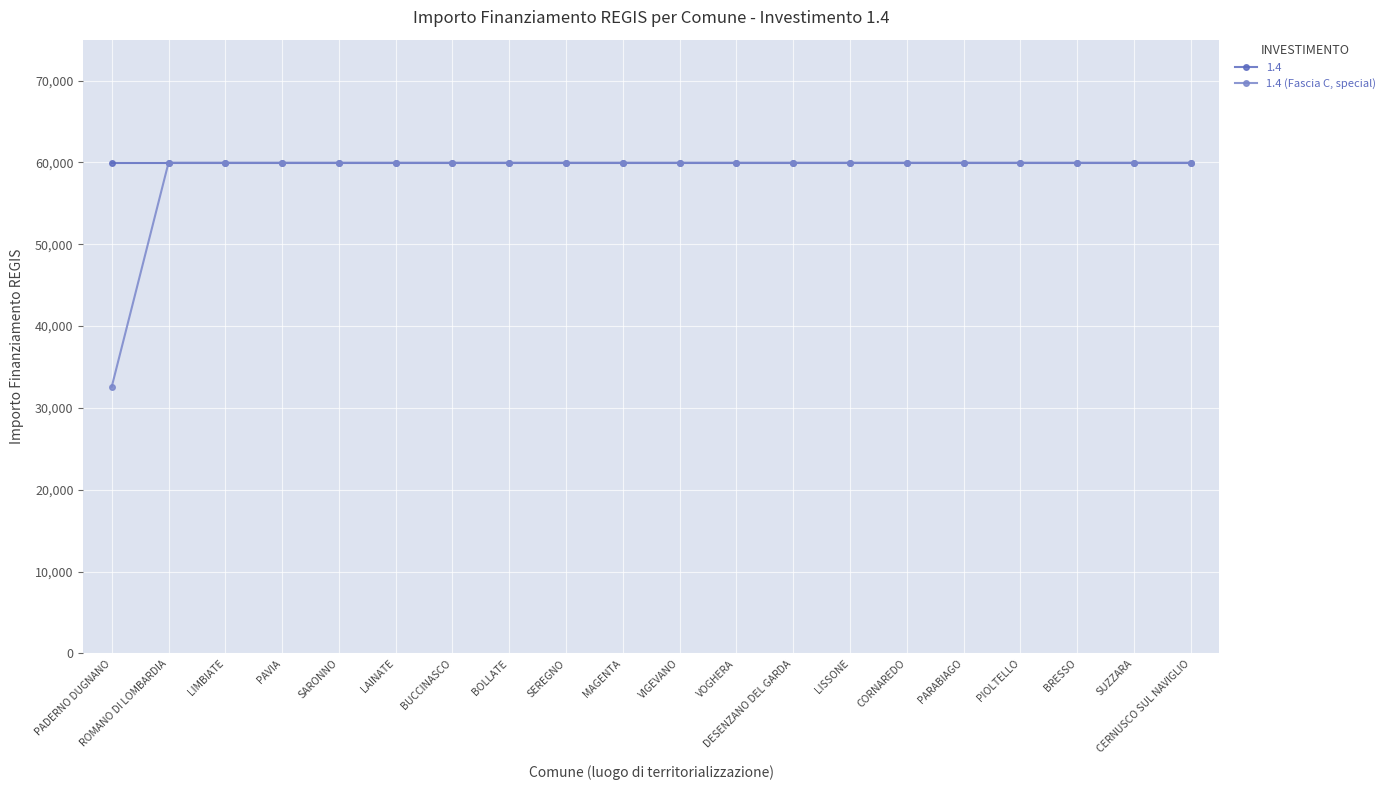

How many series are shown in this chart?

2